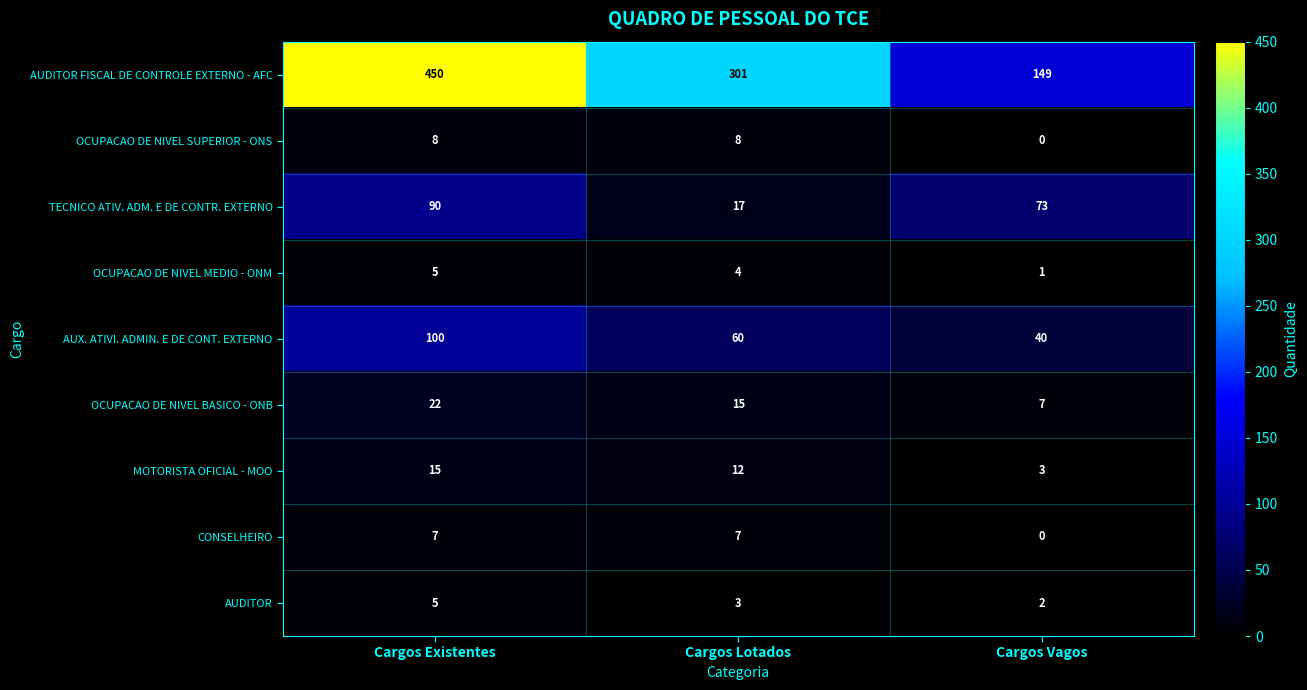

Which category has the highest value across all series?

Cargos Existentes